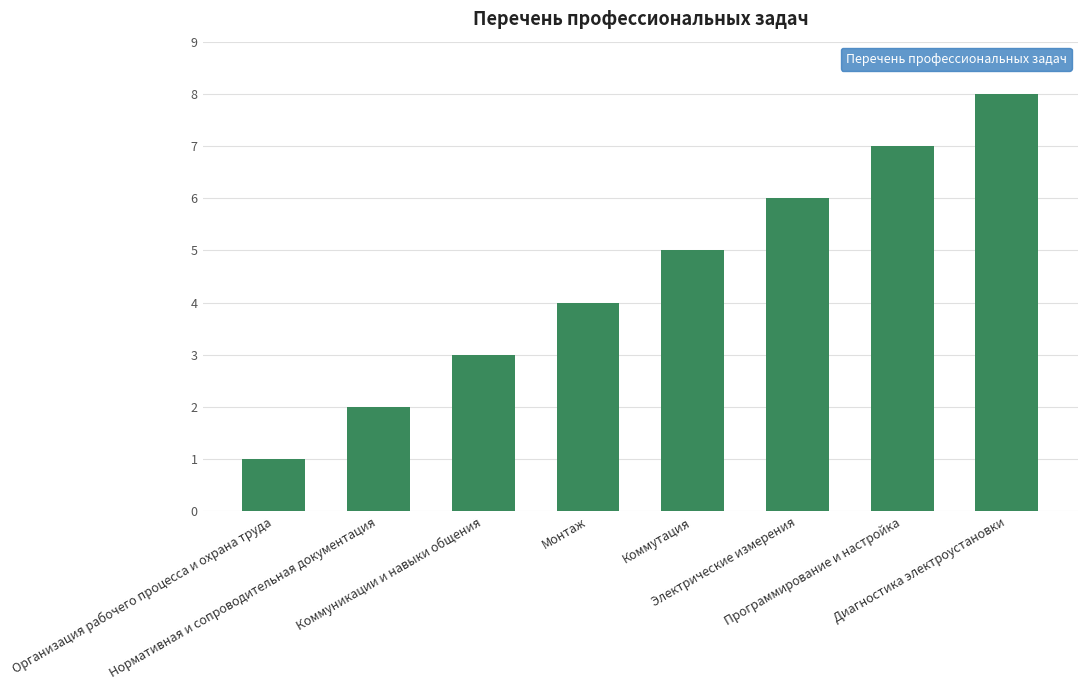

What is the approximate value at Электрические измерения?

6